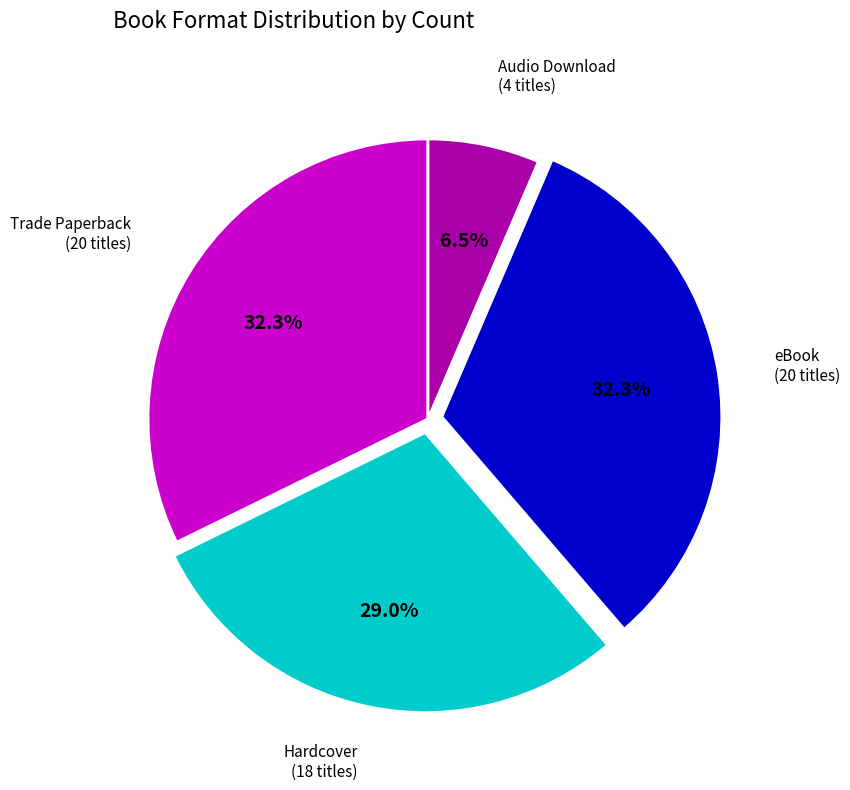

Does Trade Paperback (20 titles) account for over 50% of the chart?

No